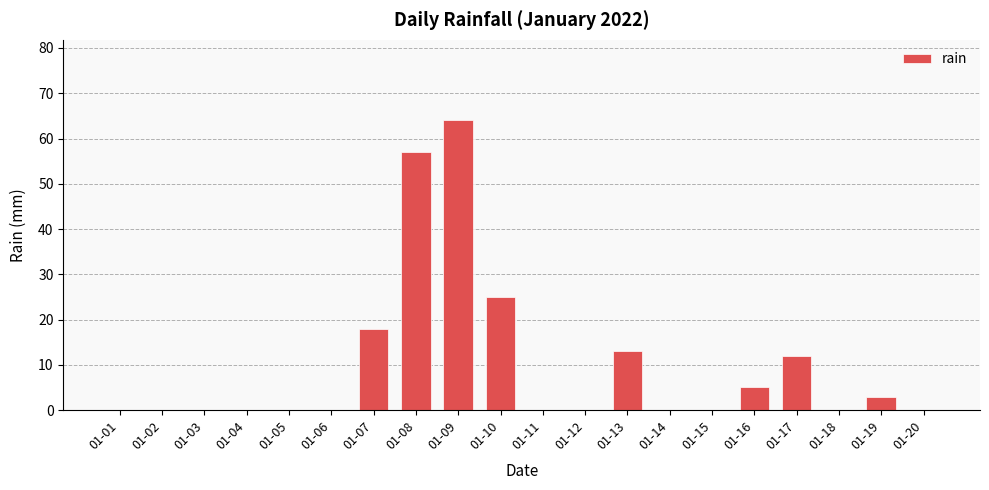

What value does the data have at 01-09, to the nearest 10?

60